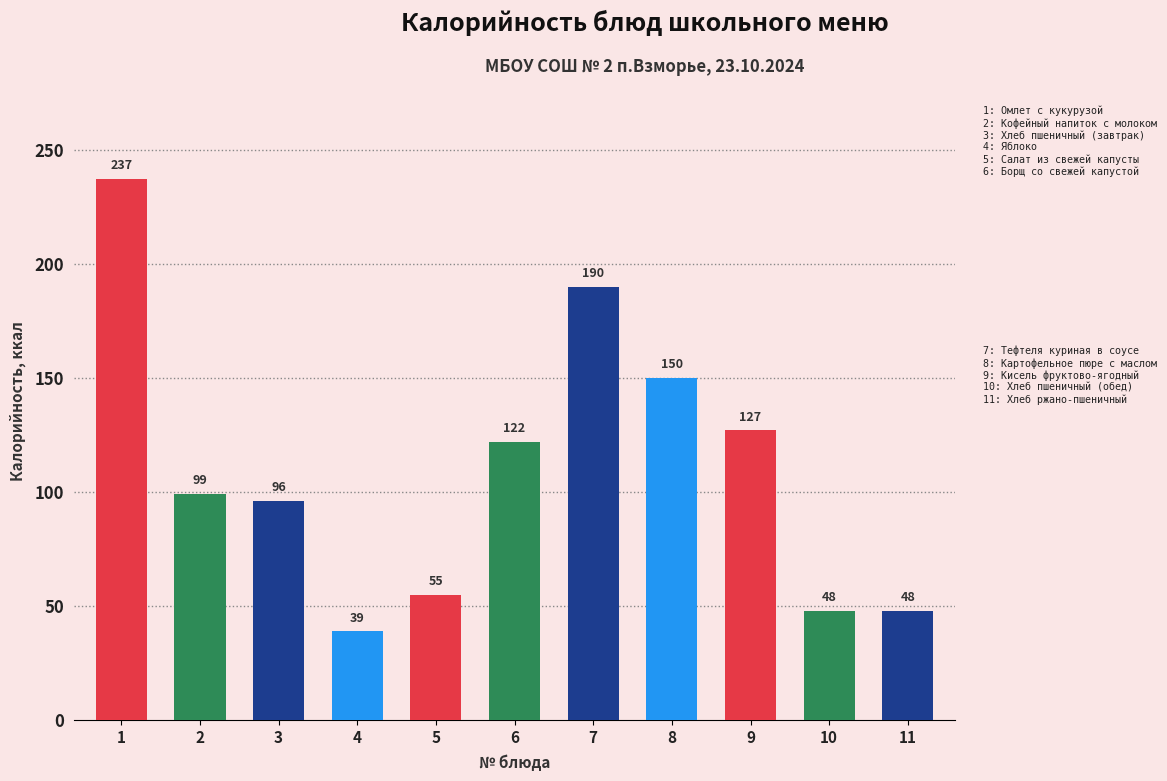

Reading right to left, extract all data points from this chart.

48	48	127	150	190	122	55	39	96	99	237